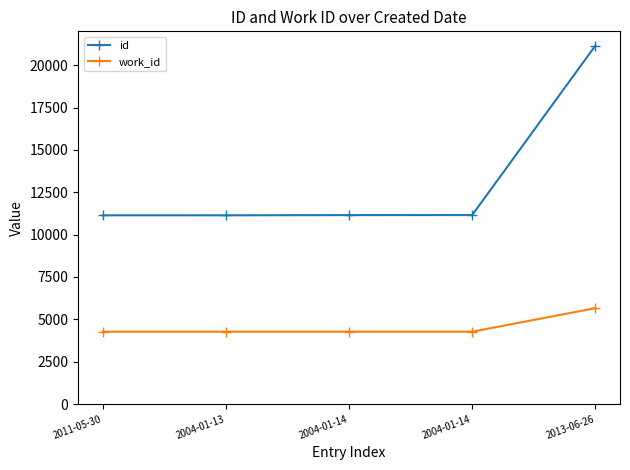

What is the greatest value displayed?

21152